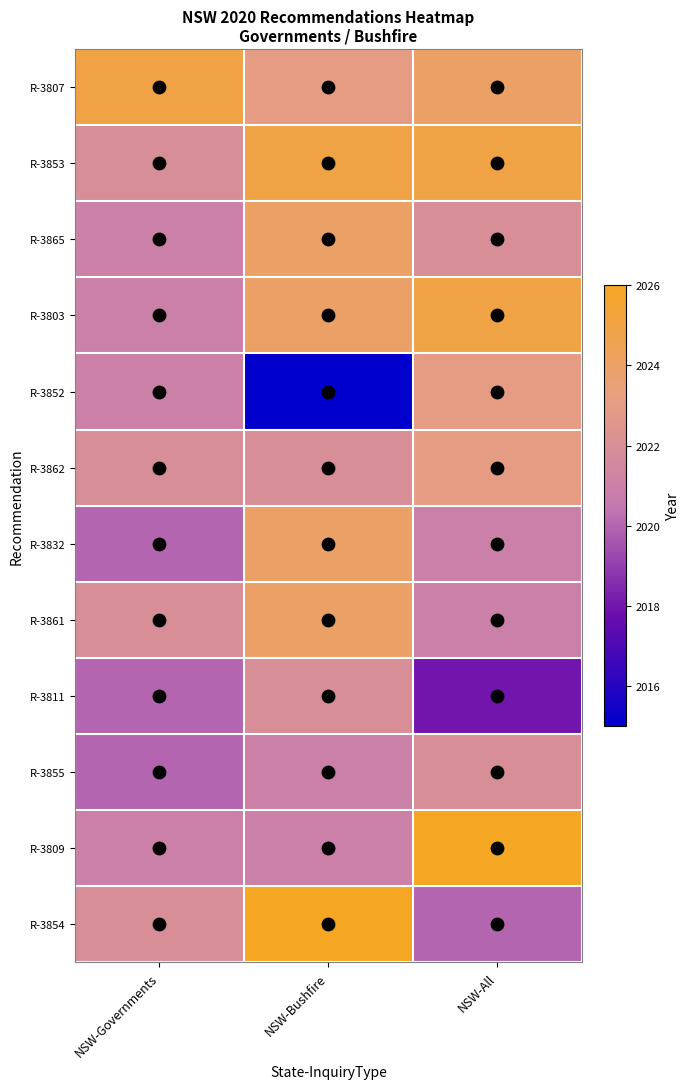

Reading left to right, list all the values displayed in this chart.

R-3807: NSW-Governments=2025	NSW-Bushfire=2023	NSW-All=2024
R-3853: NSW-Governments=2022	NSW-Bushfire=2025	NSW-All=2025
R-3865: NSW-Governments=2021	NSW-Bushfire=2024	NSW-All=2022
R-3803: NSW-Governments=2021	NSW-Bushfire=2024	NSW-All=2025
R-3852: NSW-Governments=2021	NSW-Bushfire=2015	NSW-All=2023
R-3862: NSW-Governments=2022	NSW-Bushfire=2022	NSW-All=2023
R-3832: NSW-Governments=2020	NSW-Bushfire=2024	NSW-All=2021
R-3861: NSW-Governments=2022	NSW-Bushfire=2024	NSW-All=2021
R-3811: NSW-Governments=2020	NSW-Bushfire=2022	NSW-All=2018
R-3855: NSW-Governments=2020	NSW-Bushfire=2021	NSW-All=2022
R-3809: NSW-Governments=2021	NSW-Bushfire=2021	NSW-All=2026
R-3854: NSW-Governments=2022	NSW-Bushfire=2026	NSW-All=2020